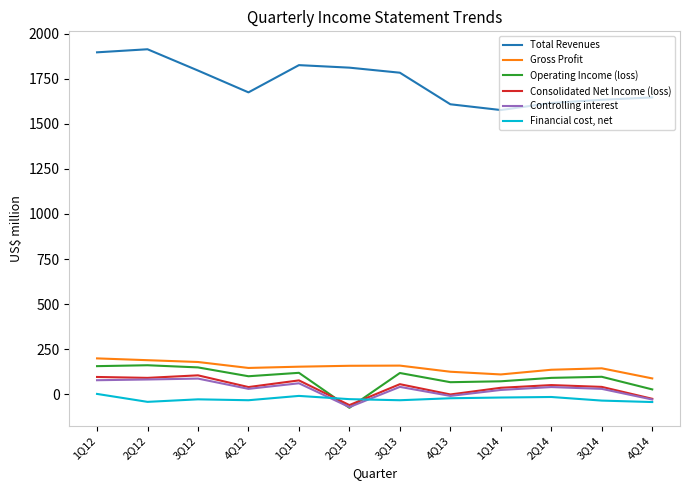

Is it true that Operating Income (loss) equals 149 at 3Q12?

True